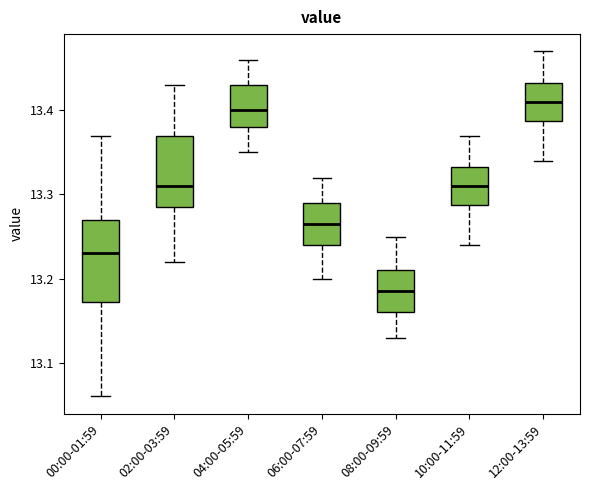

Comparing the boxes themselves (not the whiskers), which one is the tallest?

00:00-01:59